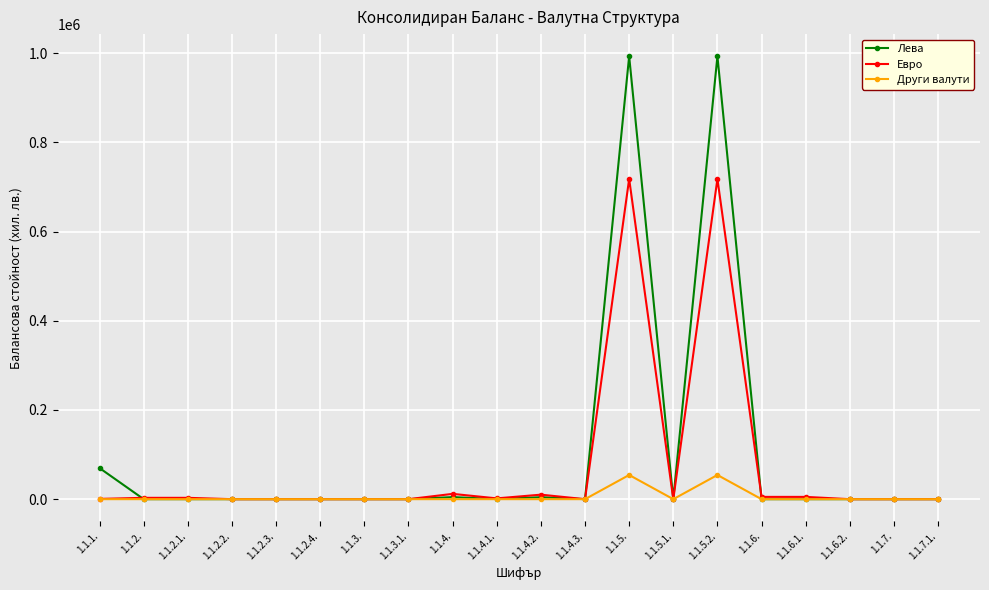

The Евро series shows 0 at 1.1.7.. True or false?

True